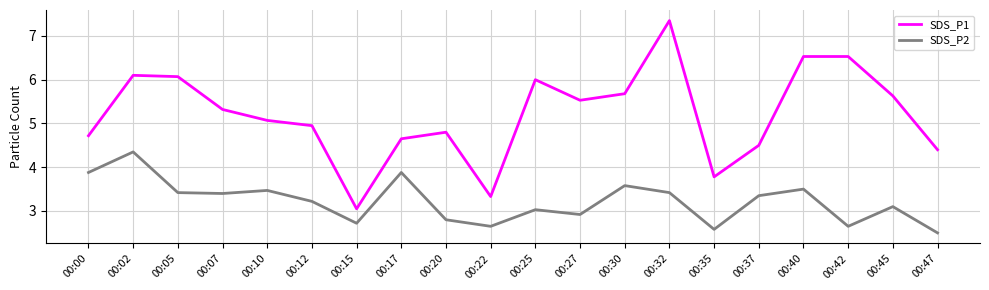

At which label is SDS_P2 closest to 3?

00:25